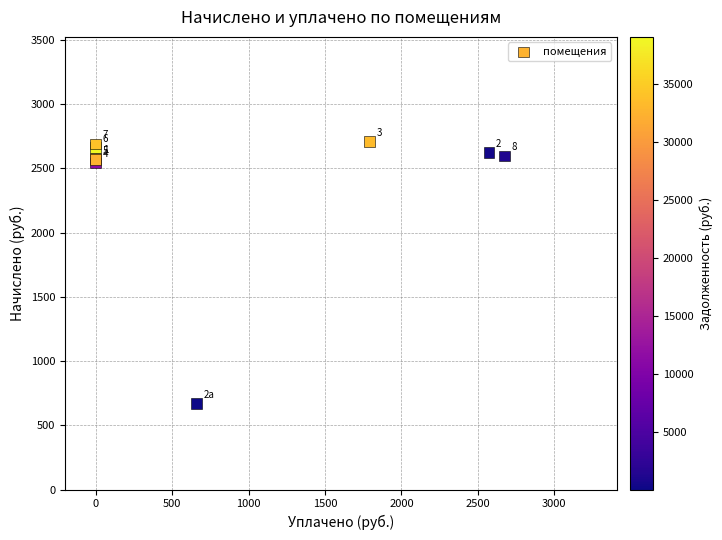

What Y value in the scatter plot is closest to 1690?

2541.3